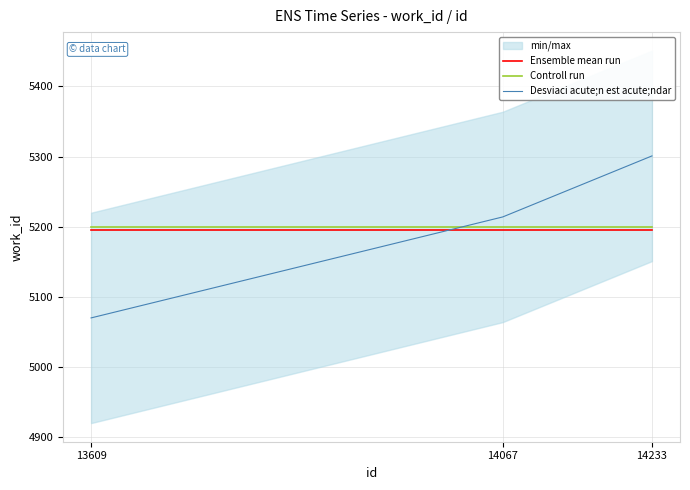

List the labels in order of Desviaci acute;n est acute;ndar value, largest first.

14233, 14067, 13609